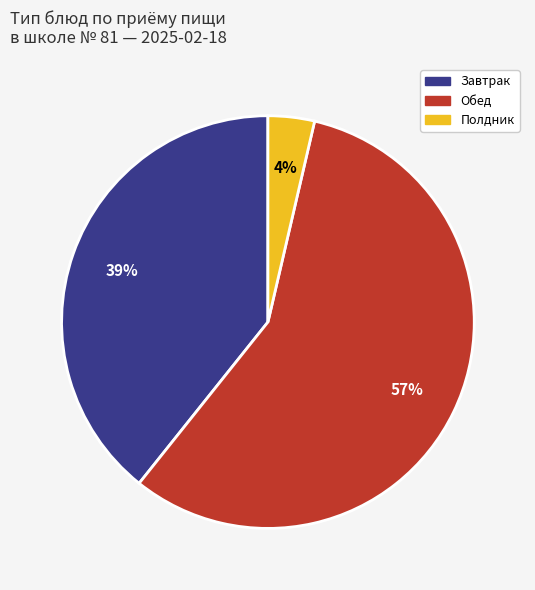

Rank the categories by value from lowest to highest.

Полдник, Завтрак, Обед